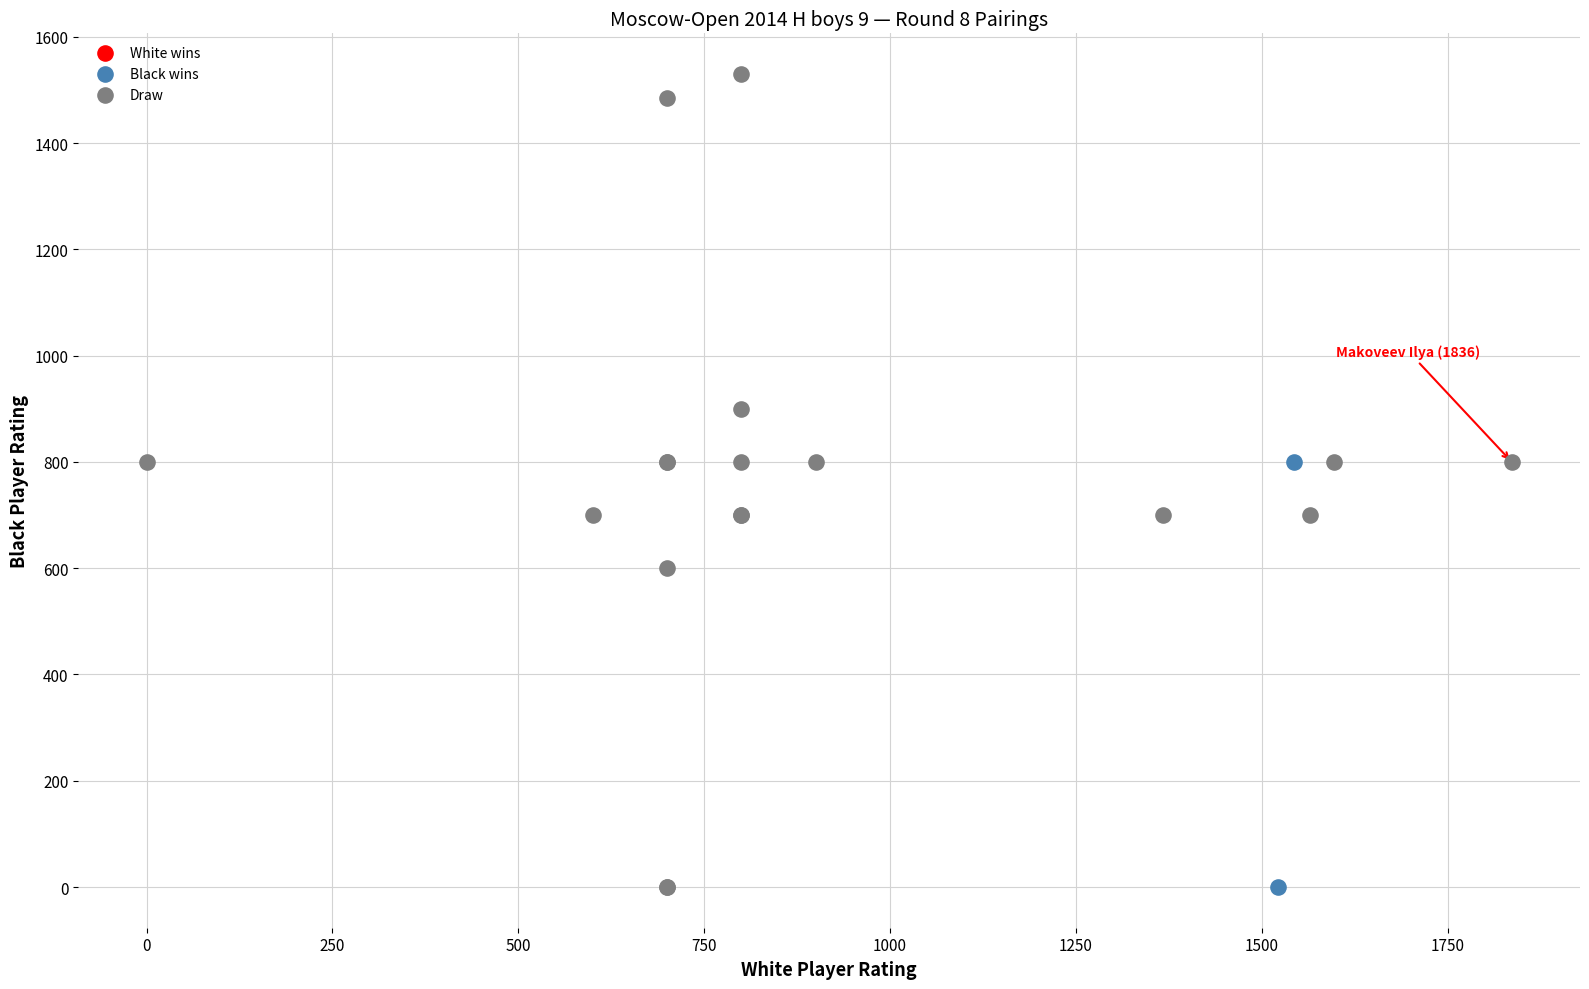

Which series has the widest spread of Y values?

Draw